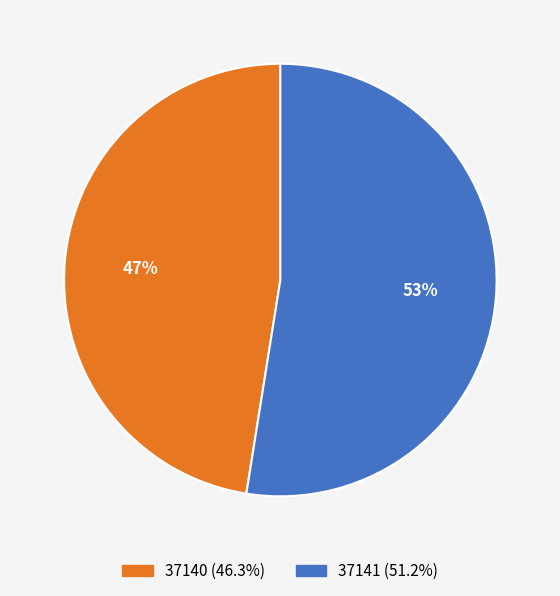

Is it true that 37141 is 46% of the pie?

False